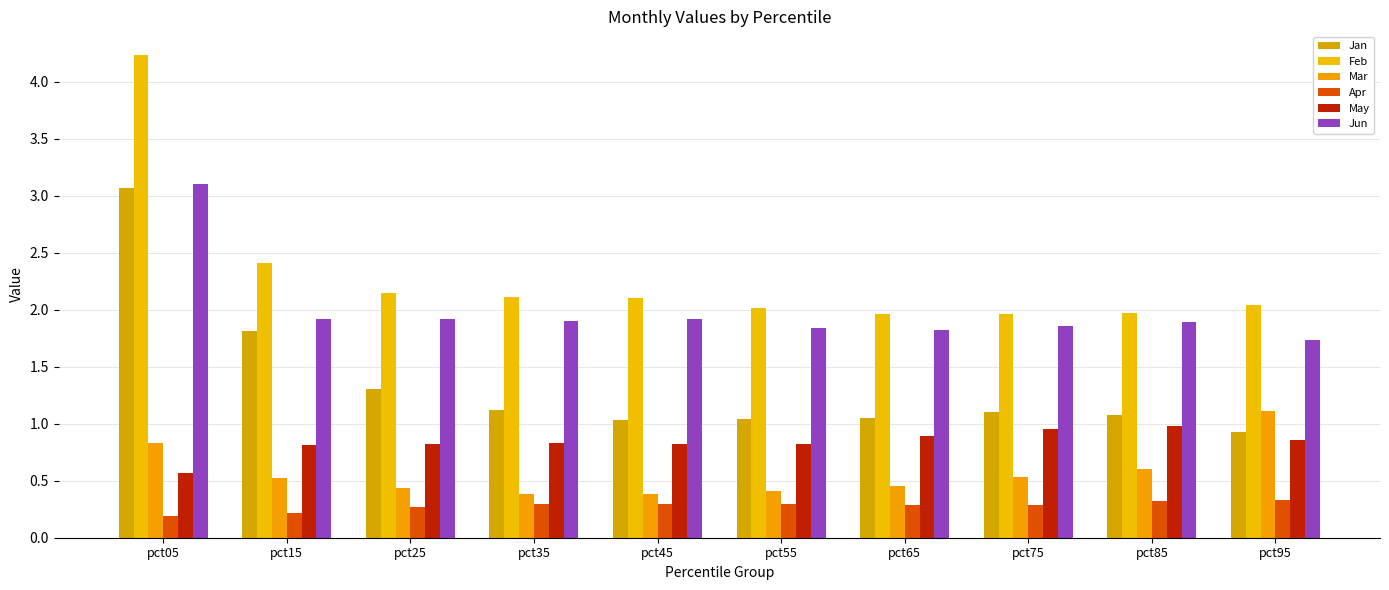

At which category is the sum across all series the highest?

pct05